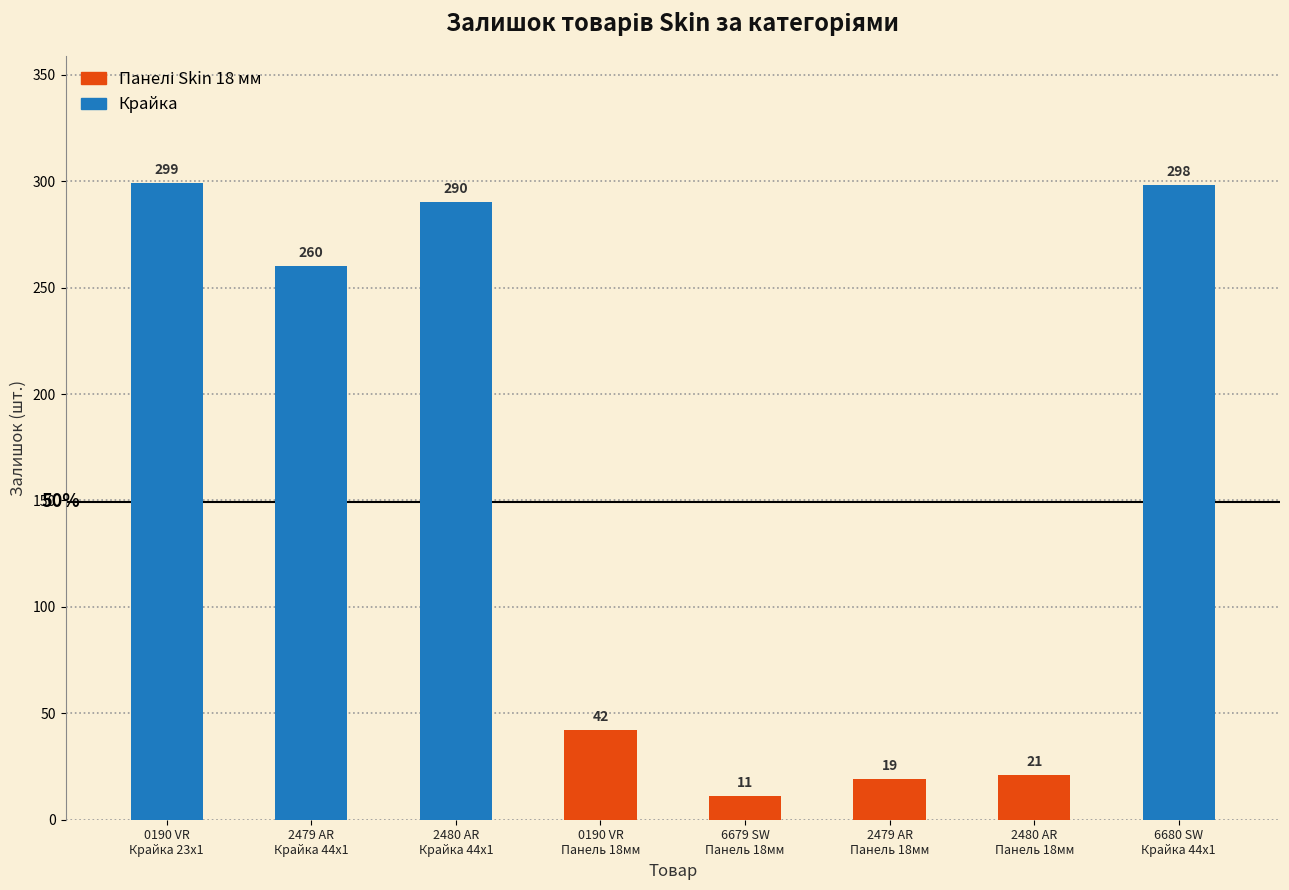

What is the difference between the maximum and minimum values?

288